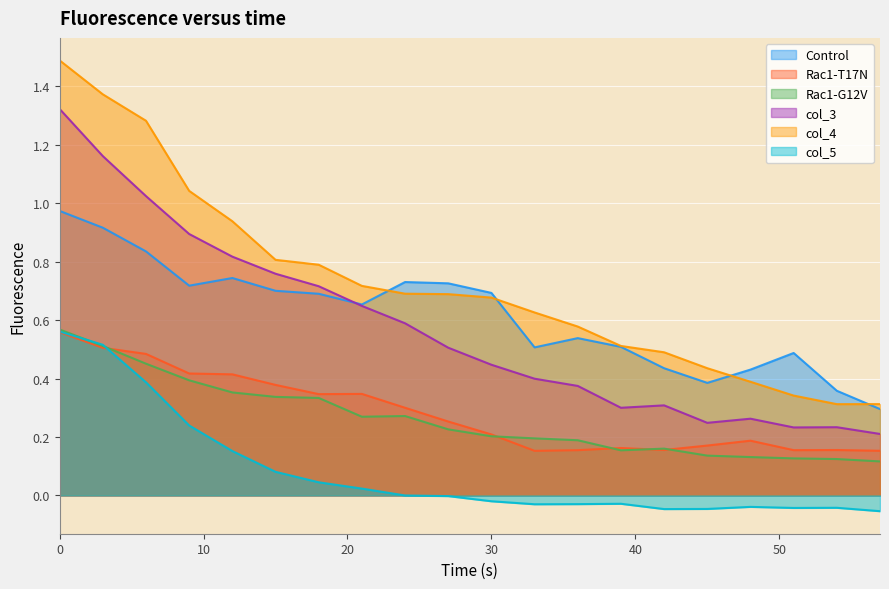

What is the difference between the maximum and minimum values in the Rac1-T17N series?

0.4